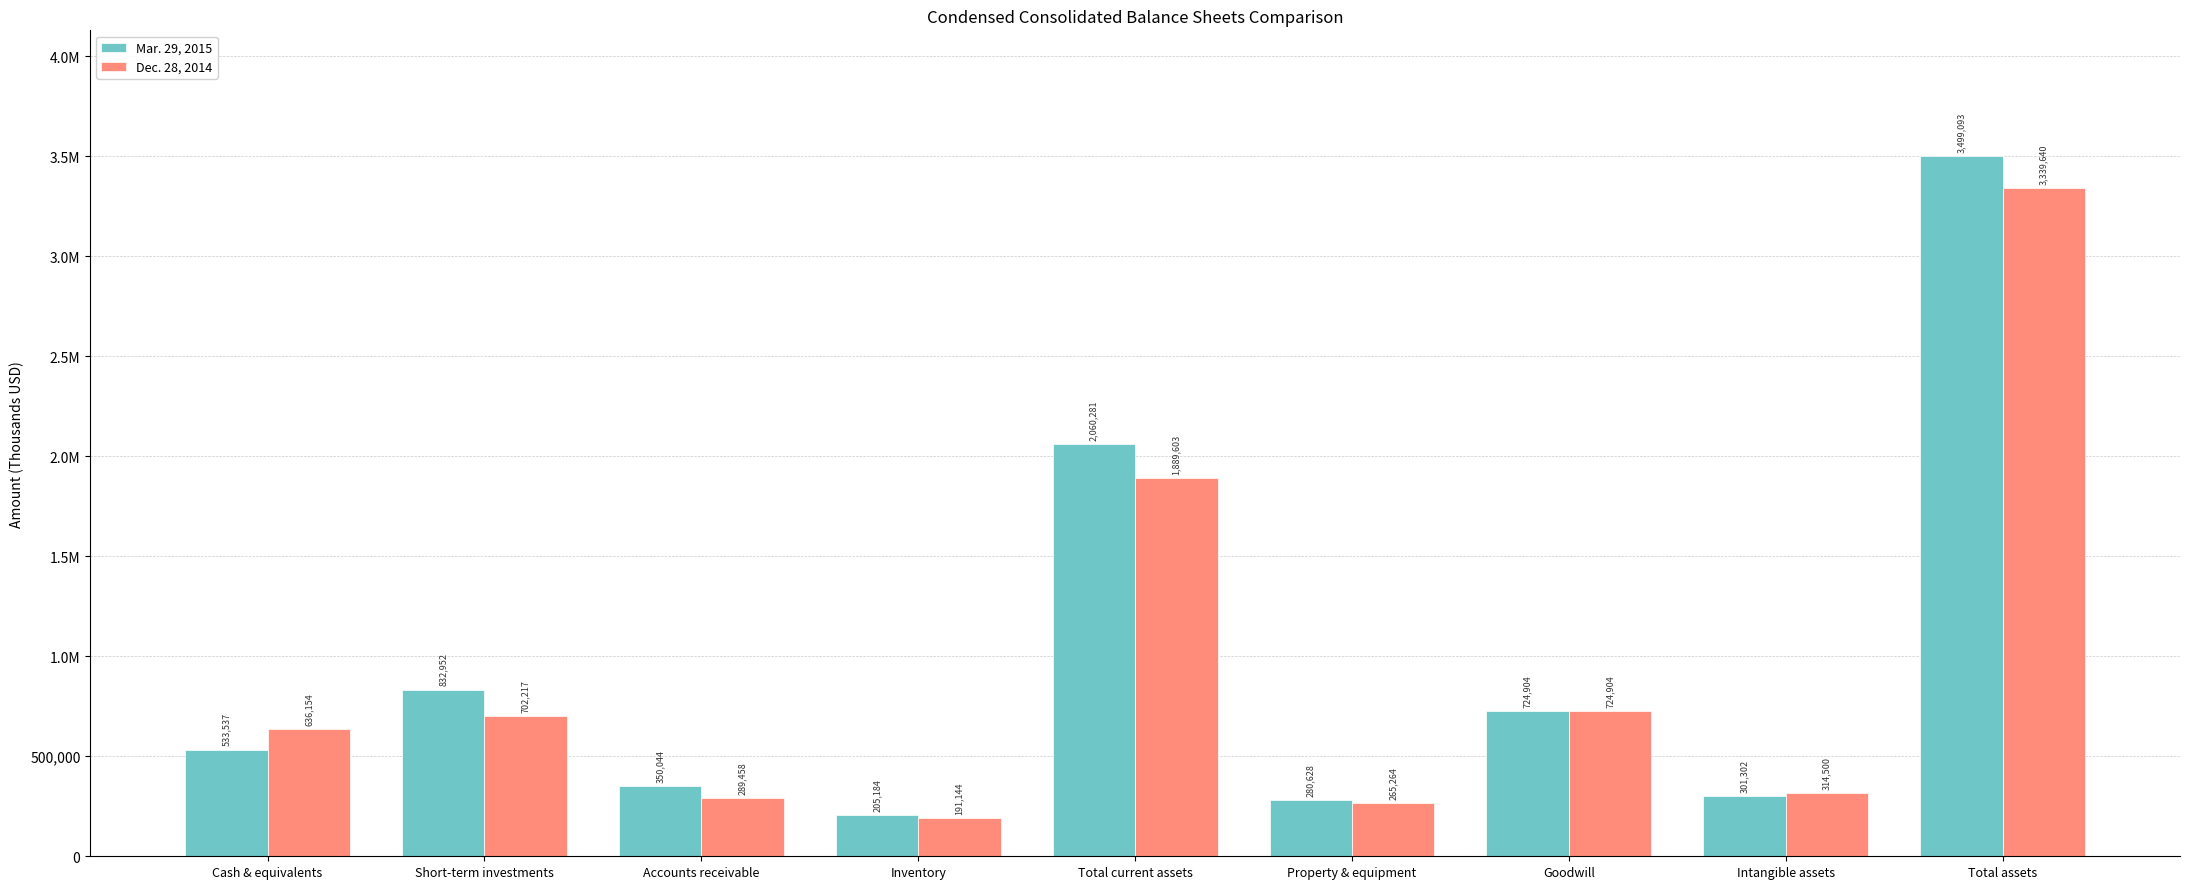

The value of Mar. 29, 2015 at Property & equipment is 94700. True or false?

False